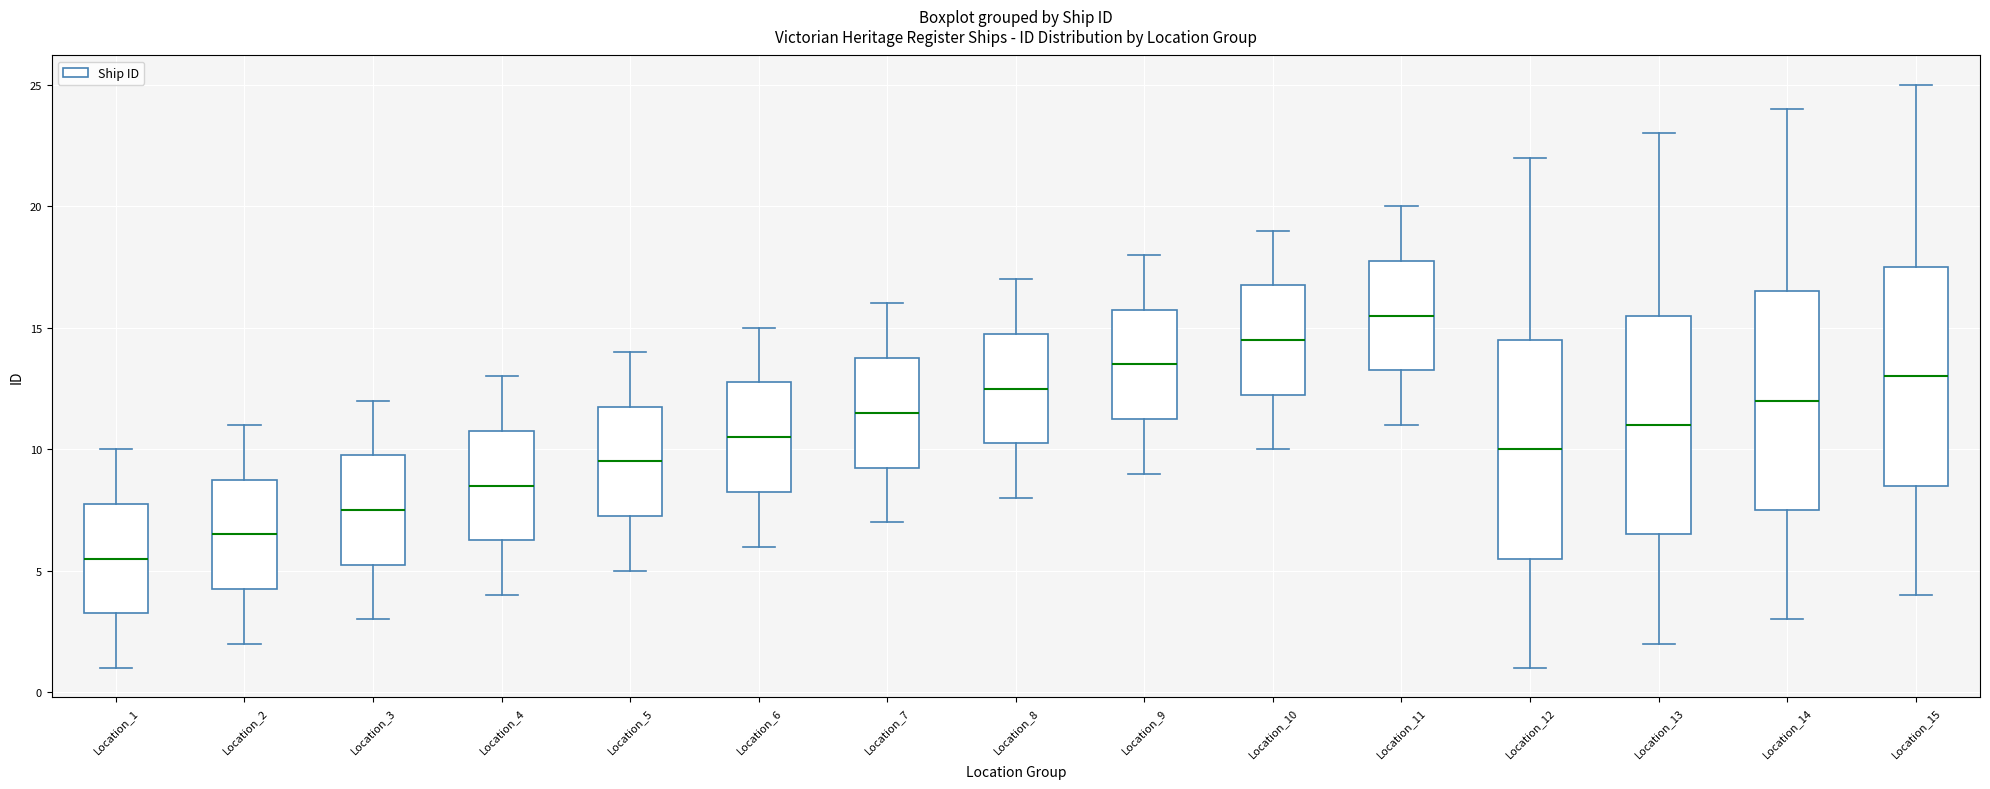

Which box's median line is the lowest?

Location_1